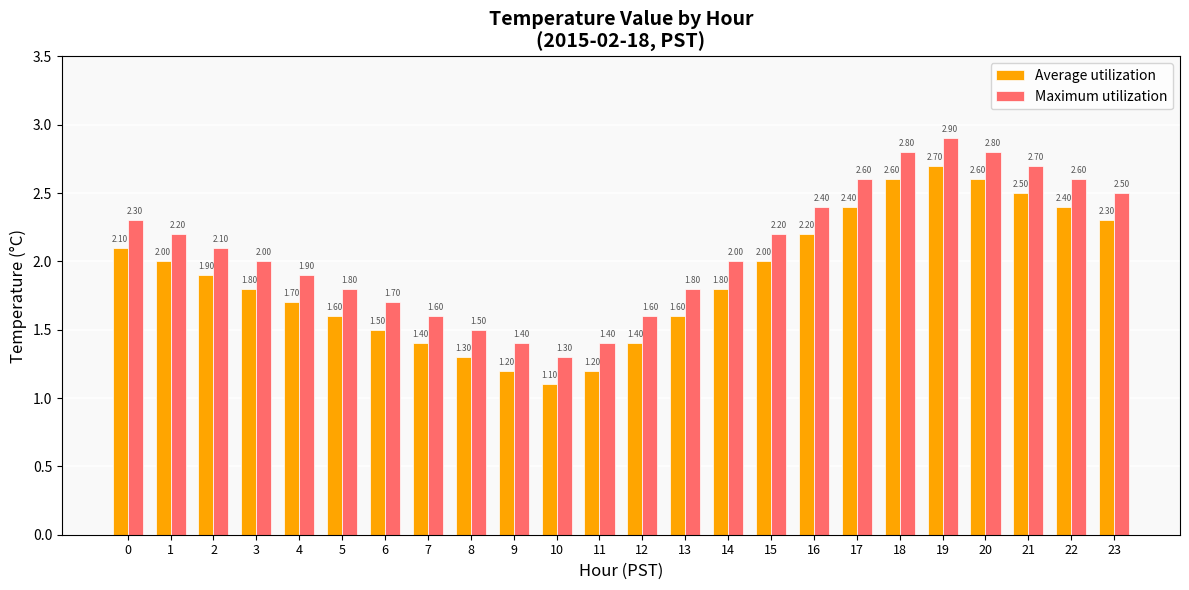

Rank the series by their average value, from highest to lowest.

Maximum utilization, Average utilization